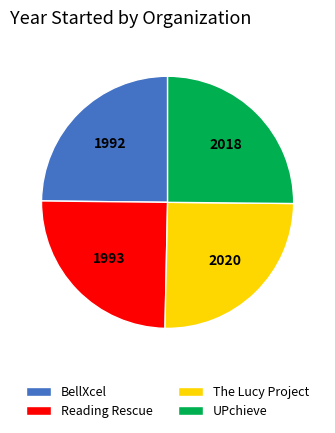

Is it true that Reading Rescue is 33% of the pie?

False